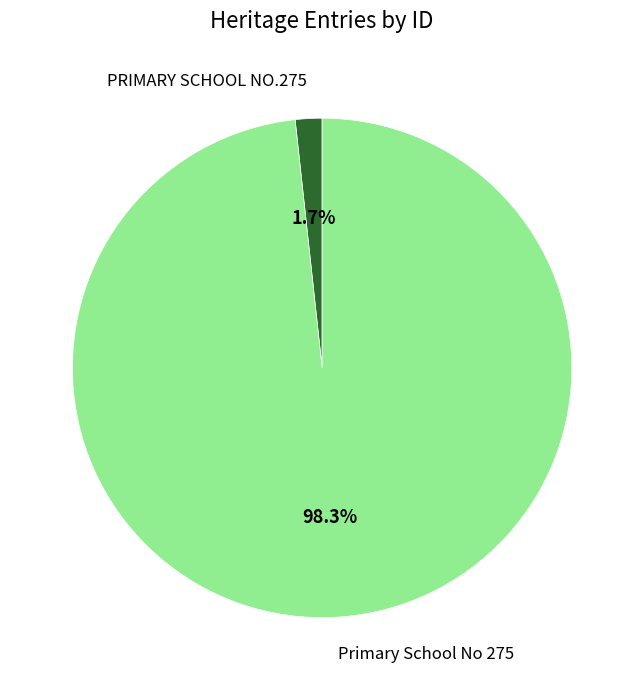

To the nearest percent, what is the difference between the largest and smallest slice percentages?

97%